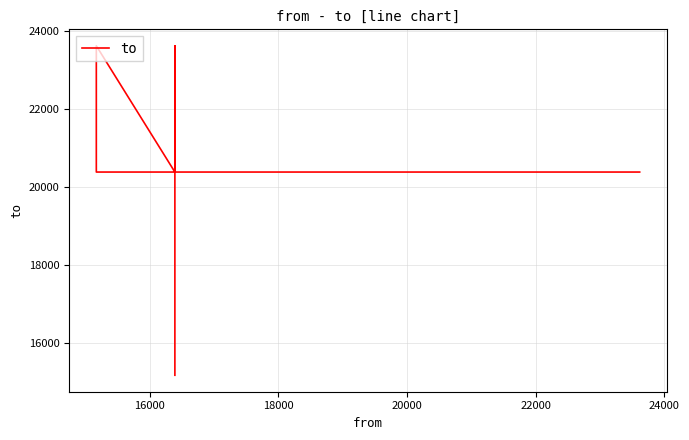

What is the value of the 5th point from the left?

23617